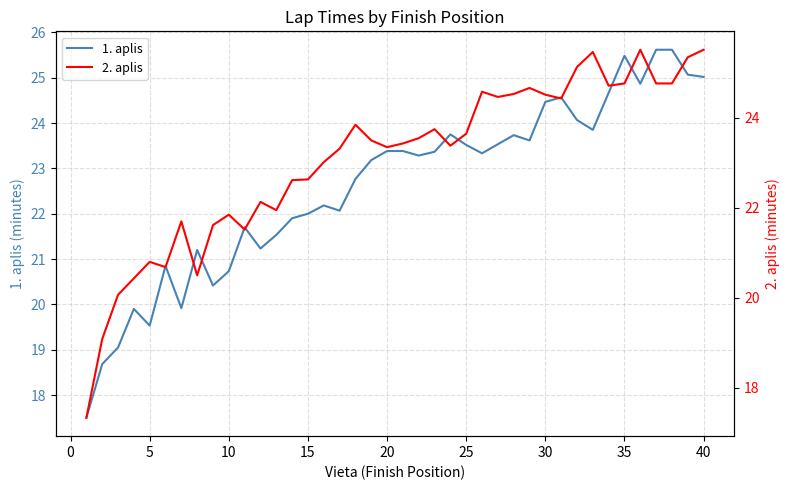

What is the lowest value of the 1. aplis series?

17.5